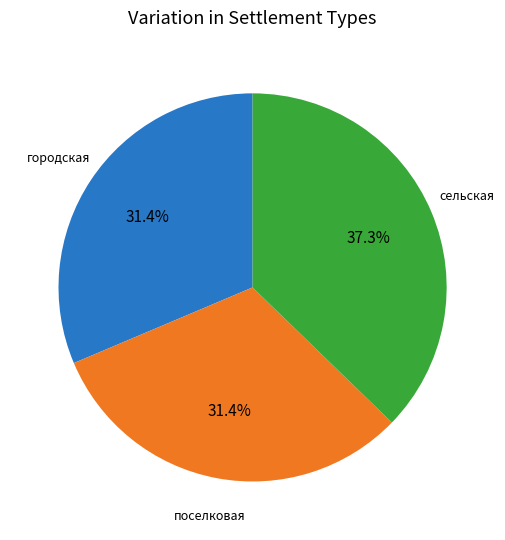

Is there a majority slice in this chart?

No